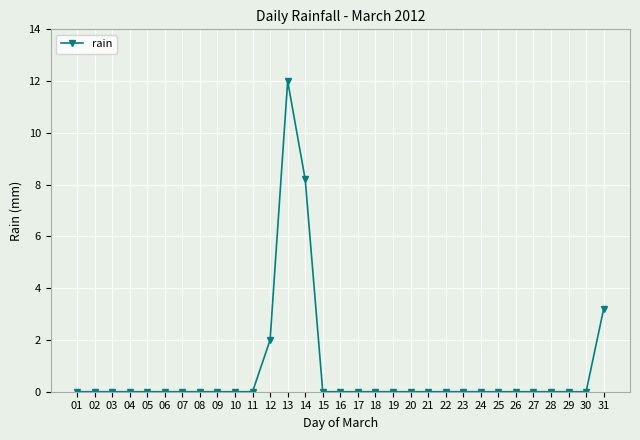

Read the value at 14.

8.2